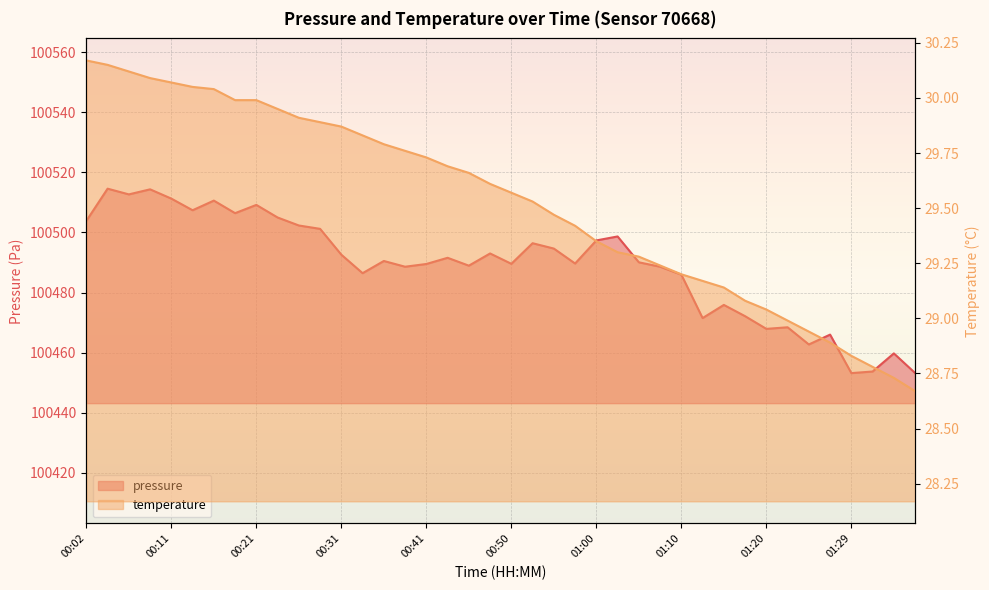

Which series has the largest range (max minus min)?

pressure